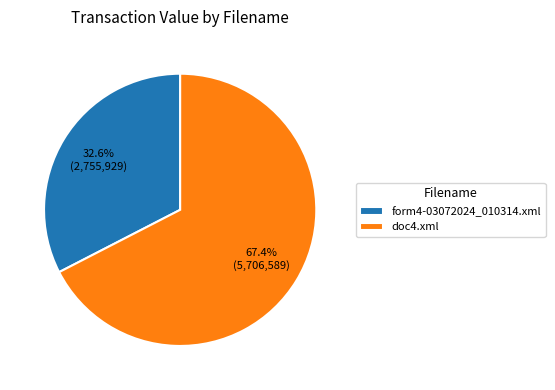

Which category has the biggest portion of the pie?

doc4.xml